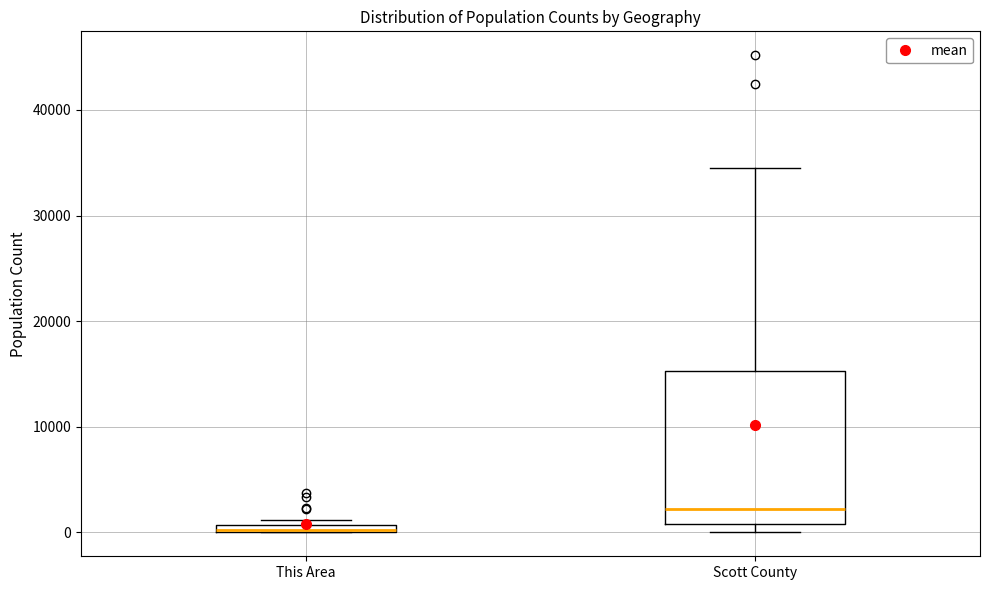

Where is the lower edge of the box for This Area on the y-axis? The values are not printed on the chart, so give them approximately, as read against the axis.

0